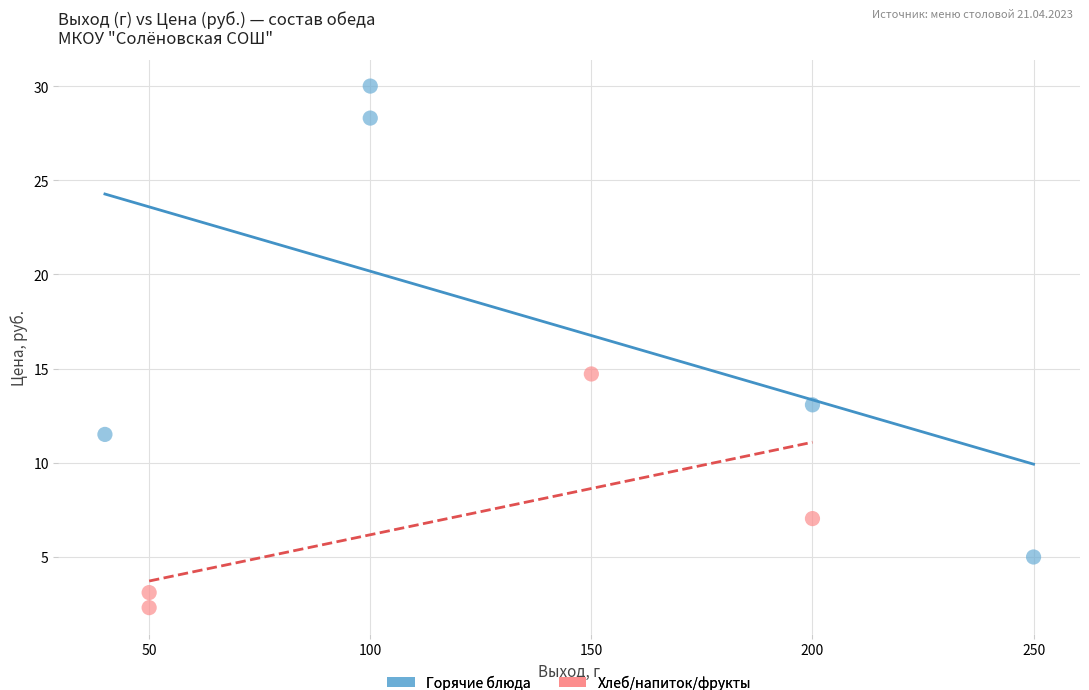

Which series has the widest spread of Y values?

Горячие блюда